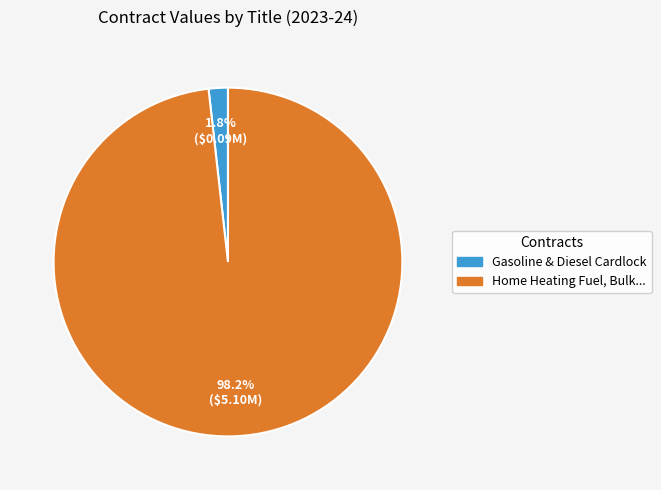

Which category has the smallest portion of the pie?

Gasoline & Diesel Cardlock